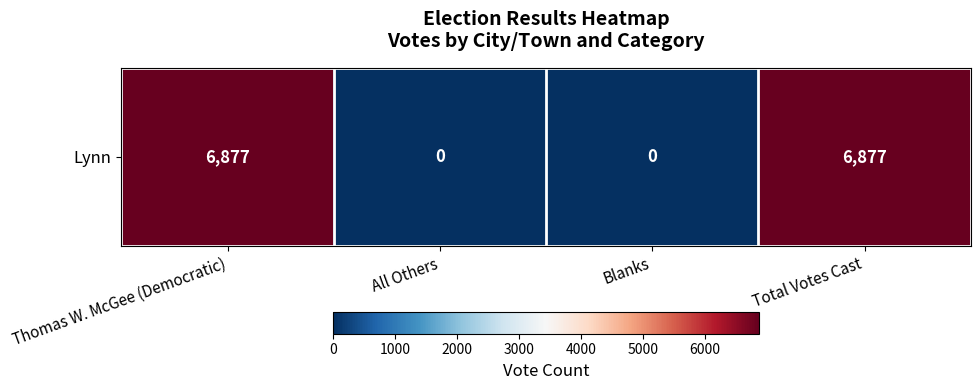

What is the difference between the values at All Others and Thomas W. McGee (Democratic)?

6877